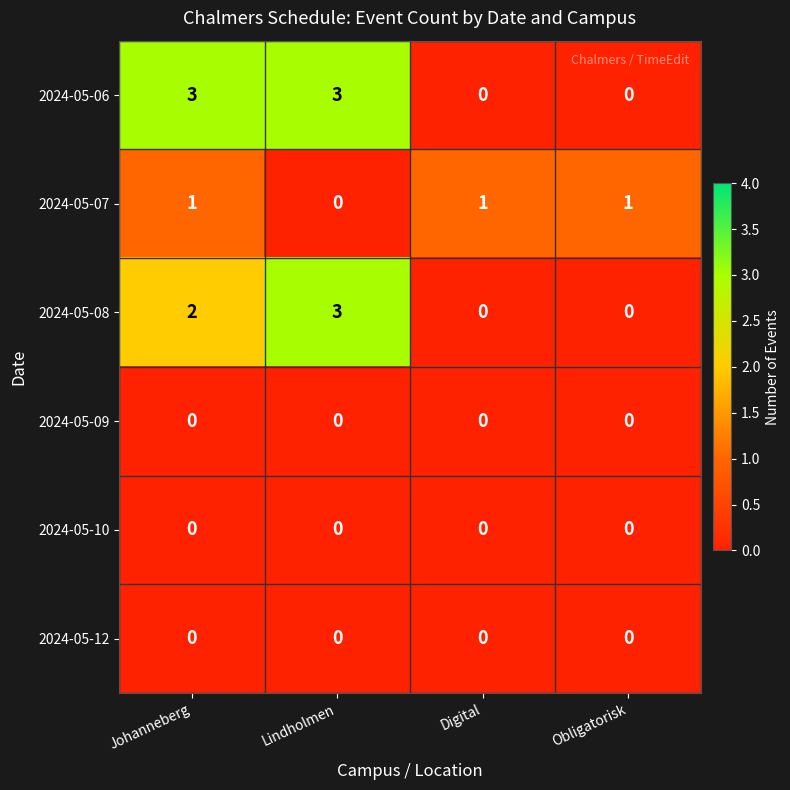

Reading left to right, list all the values displayed in this chart.

2024-05-06: Johanneberg=3	Lindholmen=3	Digital=0	Obligatorisk=0
2024-05-07: Johanneberg=1	Lindholmen=0	Digital=1	Obligatorisk=1
2024-05-08: Johanneberg=2	Lindholmen=3	Digital=0	Obligatorisk=0
2024-05-09: Johanneberg=0	Lindholmen=0	Digital=0	Obligatorisk=0
2024-05-10: Johanneberg=0	Lindholmen=0	Digital=0	Obligatorisk=0
2024-05-12: Johanneberg=0	Lindholmen=0	Digital=0	Obligatorisk=0